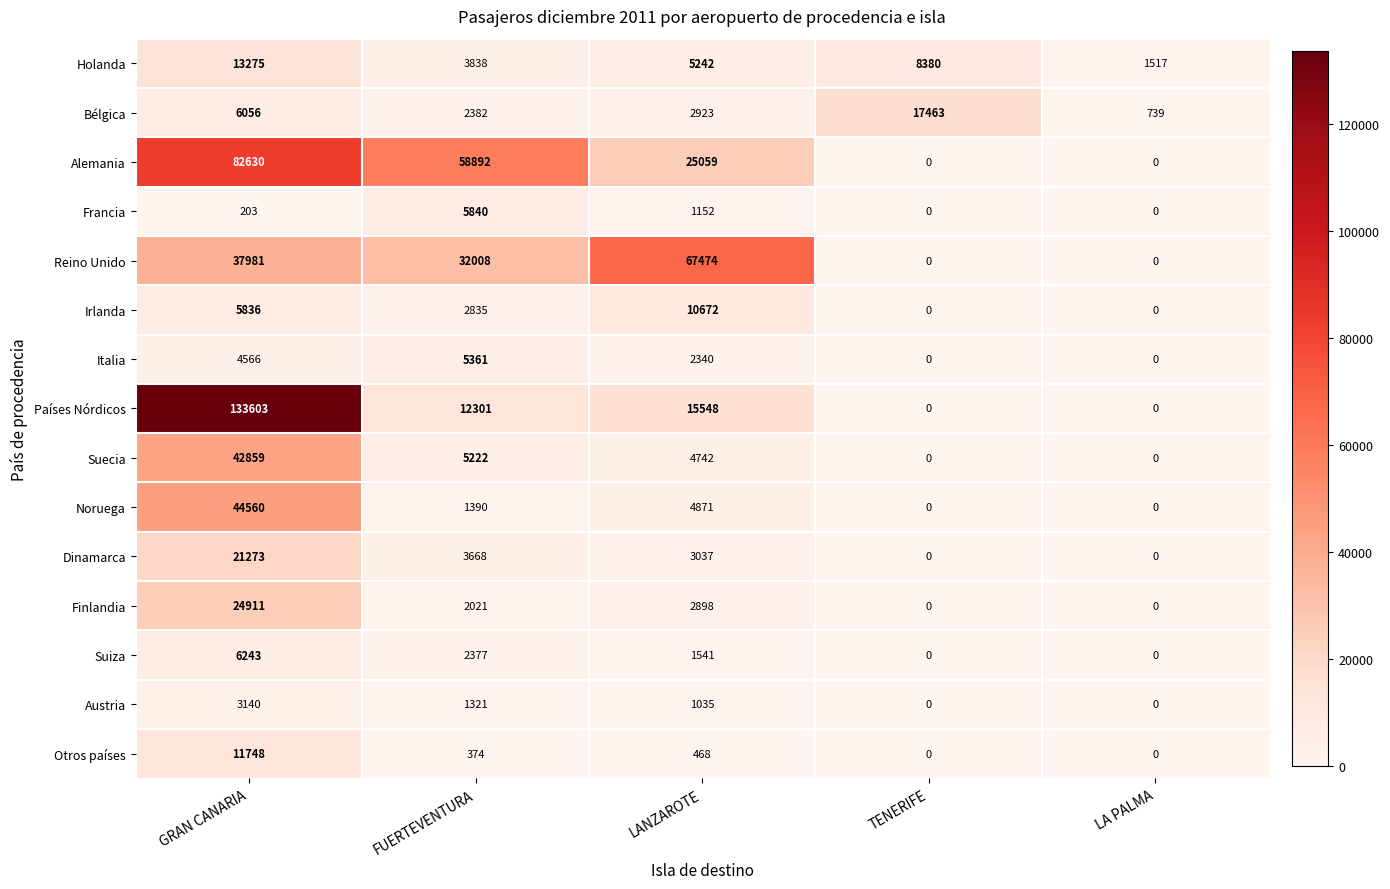

What is the total value across all series at FUERTEVENTURA?

139830